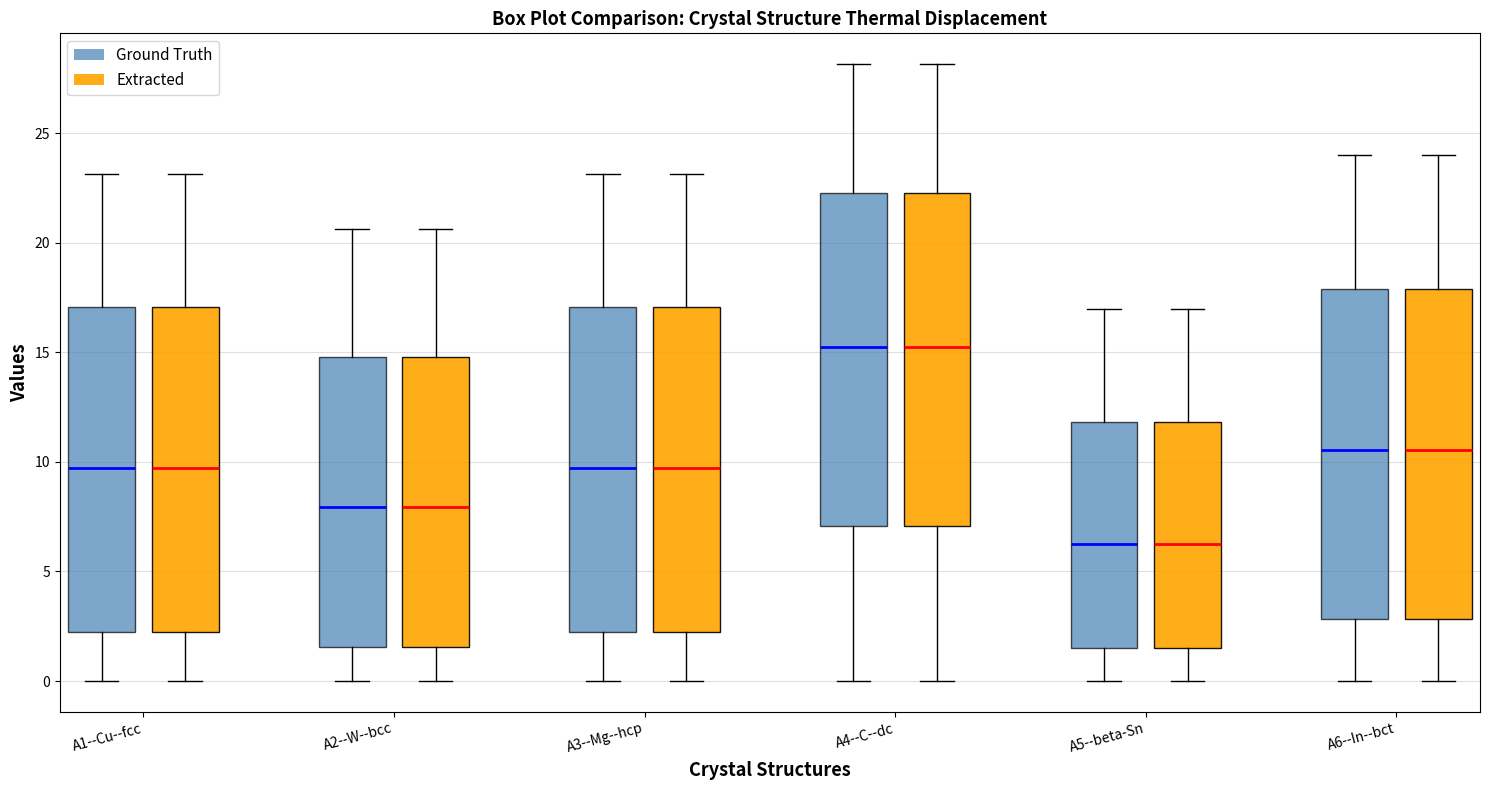

Reading left to right, transcribe this box plot: for each box, give where its median line is, the range the box spans, and where its two whiskers end, as read against the y-axis. The values are not printed on the chart, so give them approximately, as read against the axis.

A1--Cu--fcc (Ground Truth): median 9.5, box 2.0 to 17.0, whiskers 0.0 to 23.0
A1--Cu--fcc (Extracted): median 9.5, box 2.0 to 17.0, whiskers 0.0 to 23.0
A2--W--bcc (Ground Truth): median 8.0, box 1.5 to 15.0, whiskers 0.0 to 20.5
A2--W--bcc (Extracted): median 8.0, box 1.5 to 15.0, whiskers 0.0 to 20.5
A3--Mg--hcp (Ground Truth): median 9.5, box 2.0 to 17.0, whiskers 0.0 to 23.0
A3--Mg--hcp (Extracted): median 9.5, box 2.0 to 17.0, whiskers 0.0 to 23.0
A4--C--dc (Ground Truth): median 15.0, box 7.0 to 22.5, whiskers 0.0 to 28.0
A4--C--dc (Extracted): median 15.0, box 7.0 to 22.5, whiskers 0.0 to 28.0
A5--beta-Sn (Ground Truth): median 6.5, box 1.5 to 12.0, whiskers 0.0 to 17.0
A5--beta-Sn (Extracted): median 6.5, box 1.5 to 12.0, whiskers 0.0 to 17.0
A6--In--bct (Ground Truth): median 10.5, box 3.0 to 18.0, whiskers 0.0 to 24.0
A6--In--bct (Extracted): median 10.5, box 3.0 to 18.0, whiskers 0.0 to 24.0